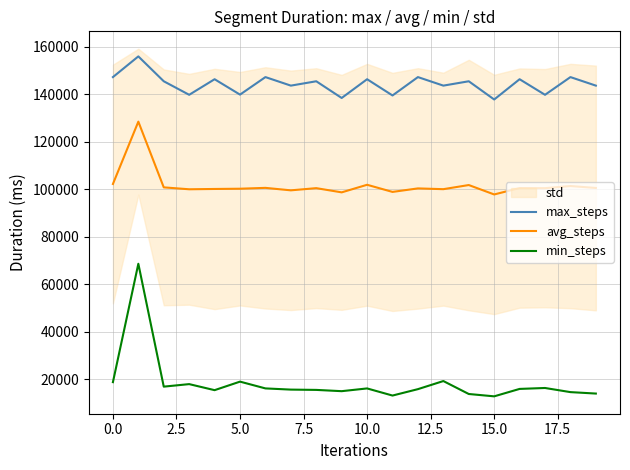

How many values in the max_steps series exceed 145384?

8